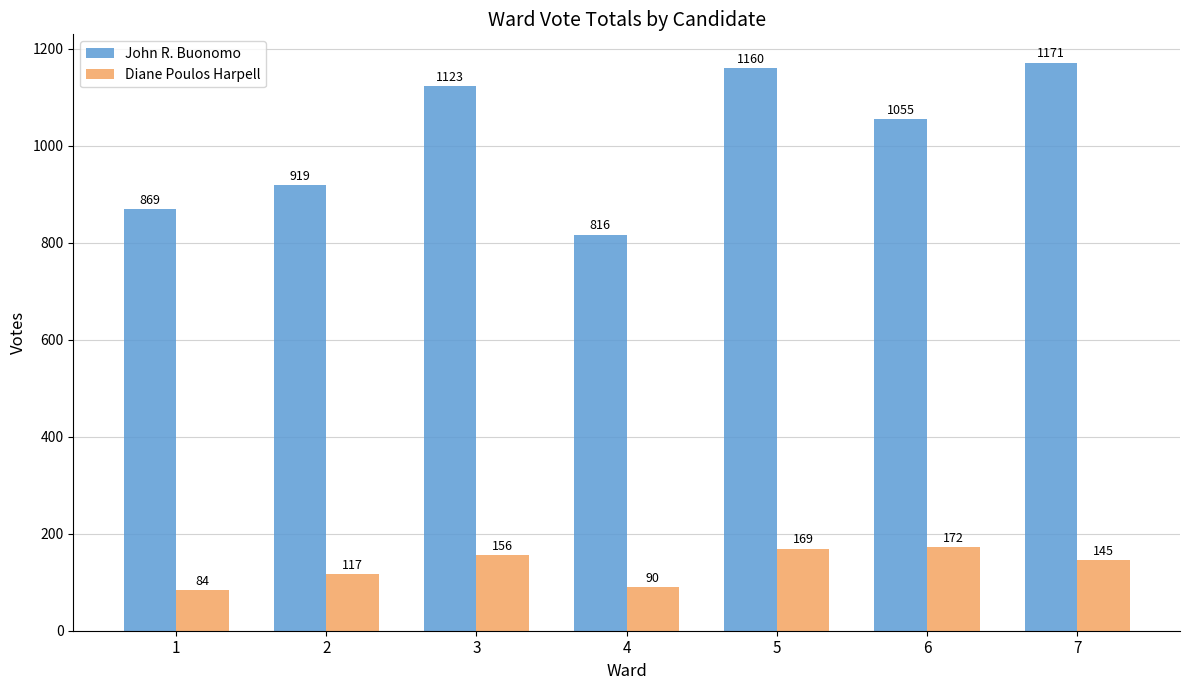

Which series has the widest spread of values?

John R. Buonomo